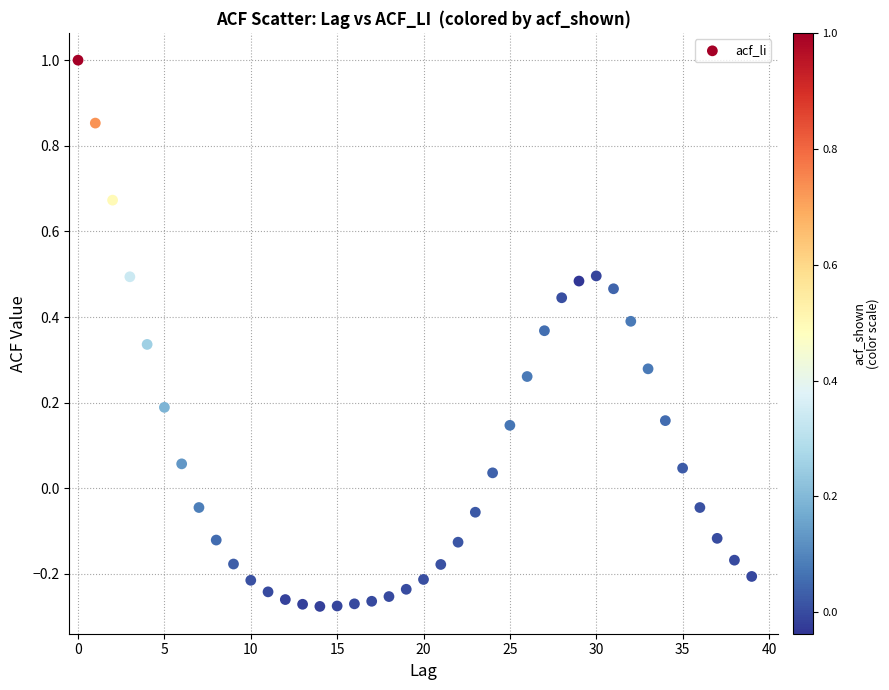

What is the range of Y values (max minus min)?

1.3